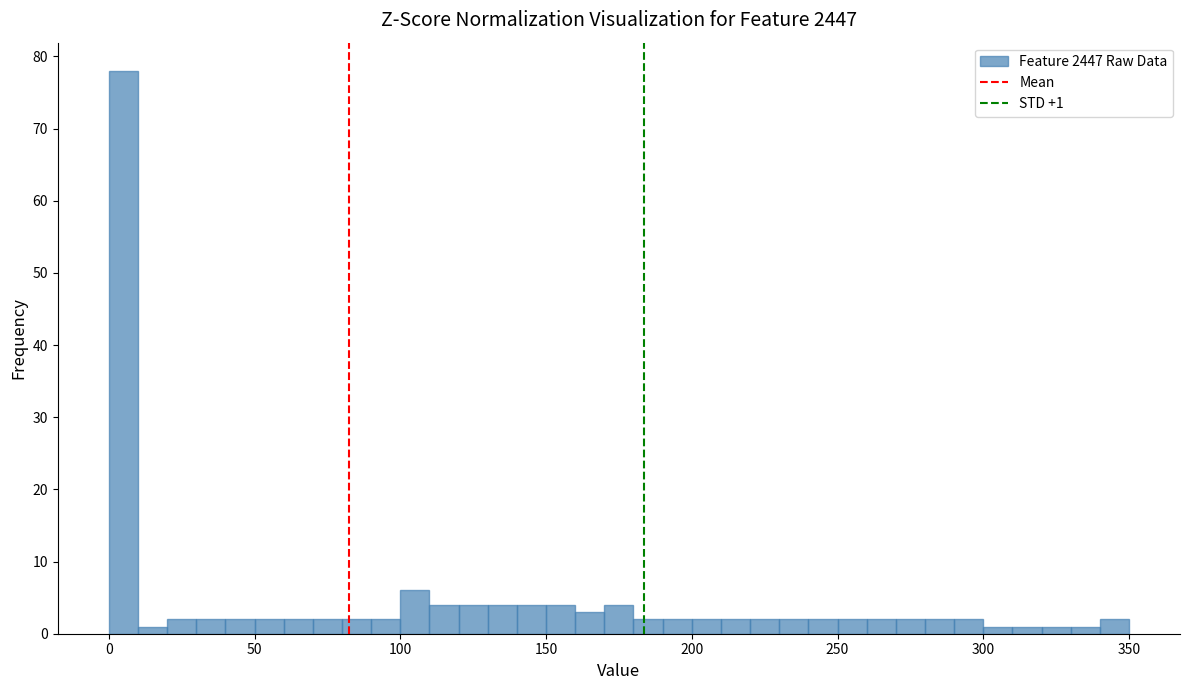

Read against the x-axis, roughly where is the centre of the tallest bar?

5